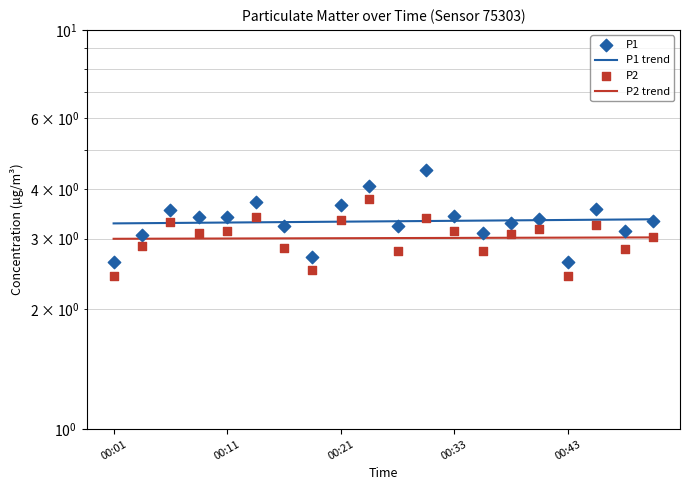

What is the total value across all series at 17?

13.2